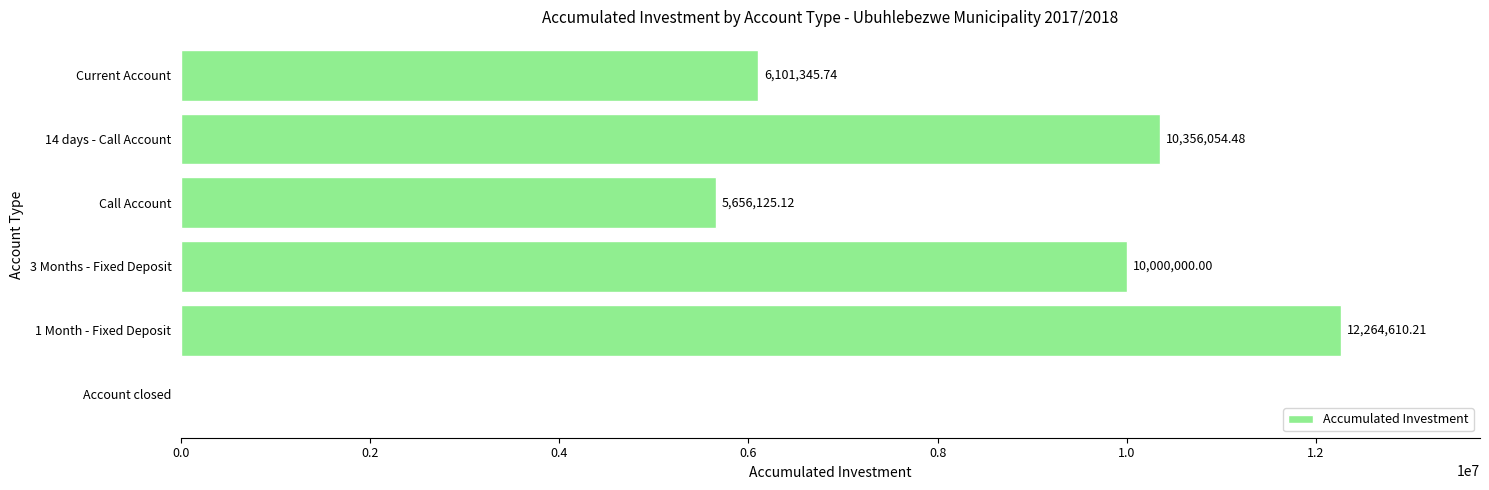

At which label is the value closest to 6132305?

Current Account